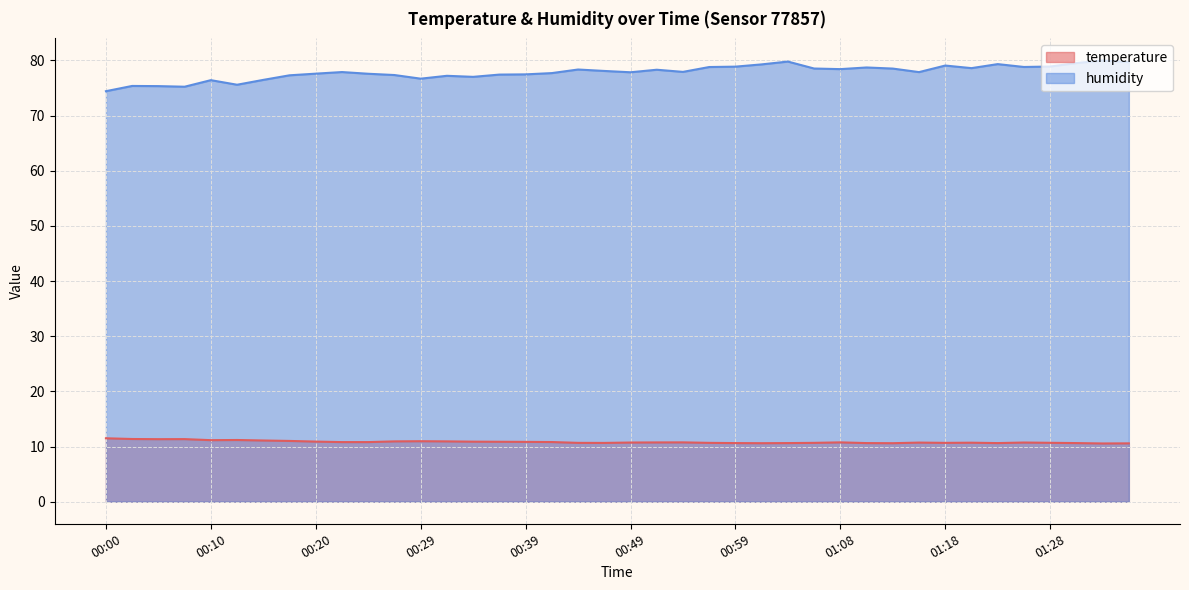

Which series changed the most between 01:03 and 01:13?

humidity